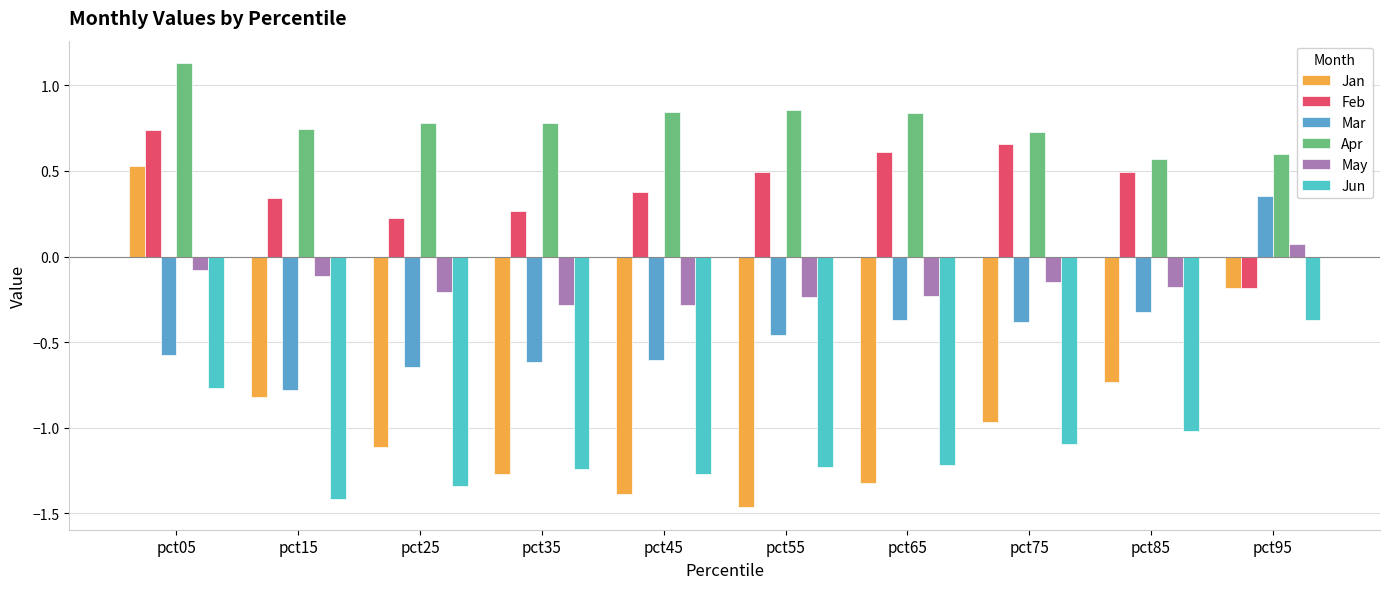

What is the sum of the Apr values at pct25 and pct75?

1.5